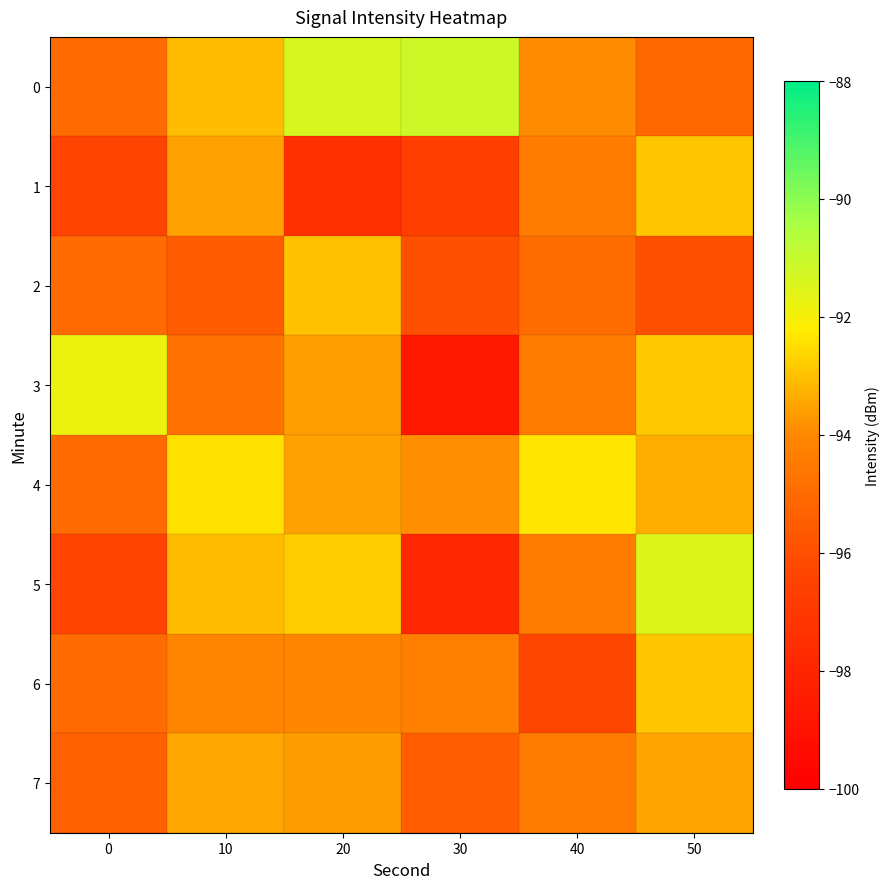

What is the smallest value displayed?

-98.6